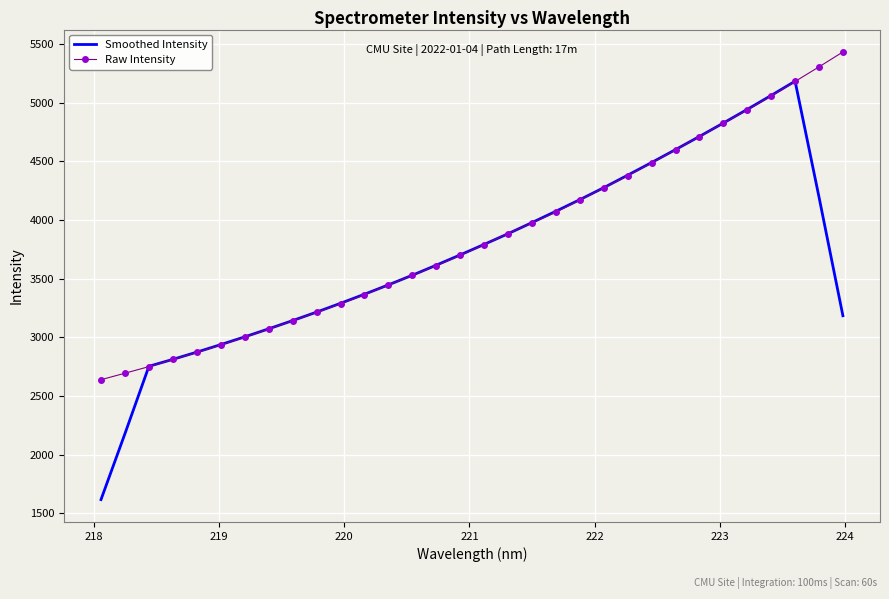

Which series has the widest spread of values?

Smoothed Intensity